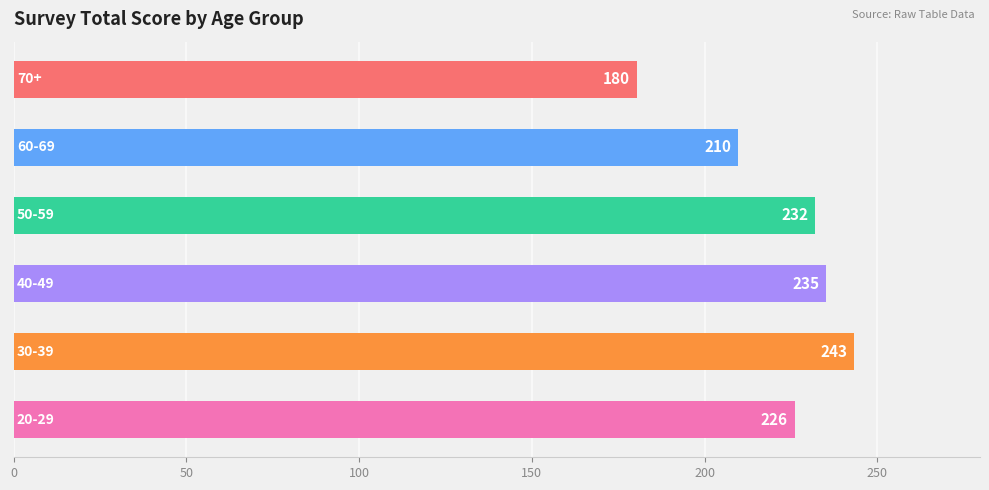

What is the minimum value shown in the chart?

180.3